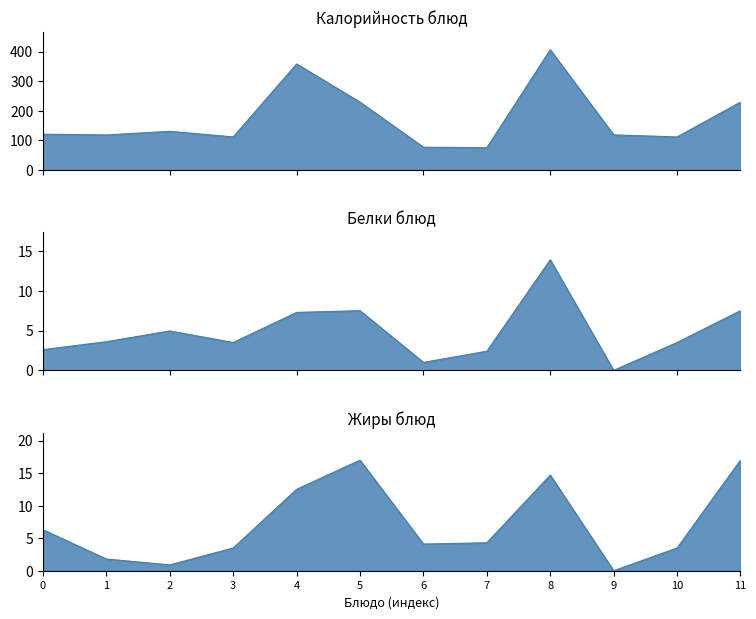

In Жиры, how many points are higher than both neighbors (excluding endpoints)?

2